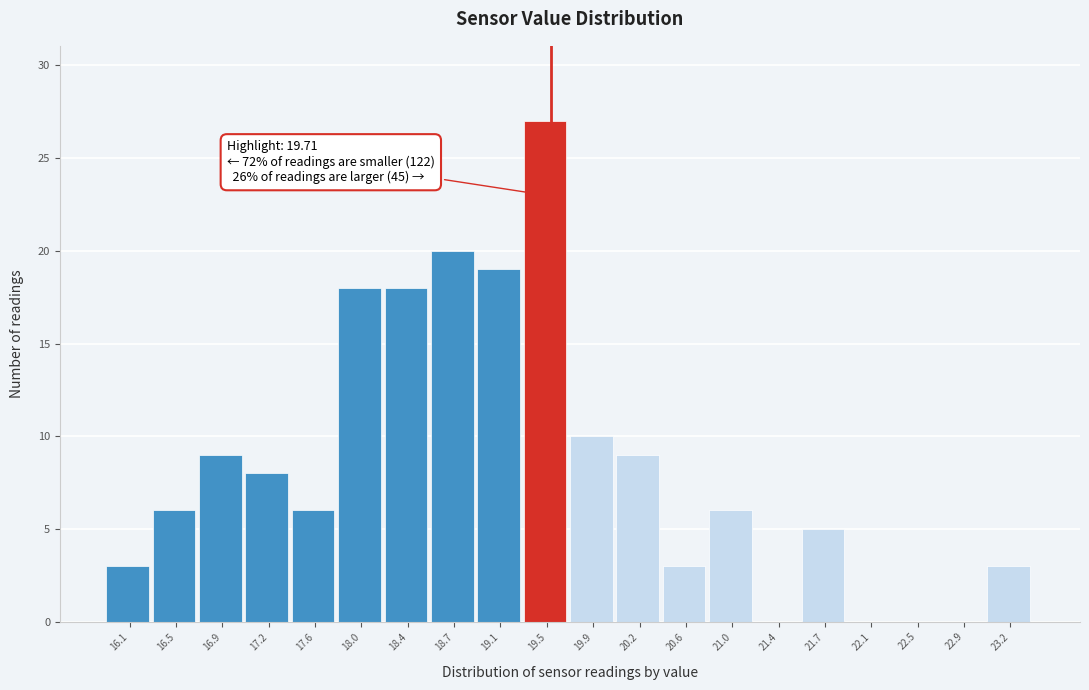

Reading left to right, transcribe all the data shown in this chart.

16.1=3	16.5=6	16.9=9	17.2=8	17.6=6	18.0=18	18.4=18	18.7=20	19.1=19	19.5=27	19.9=10	20.2=9	20.6=3	21.0=6	21.4=0	21.7=5	22.1=0	22.5=0	22.9=0	23.2=3